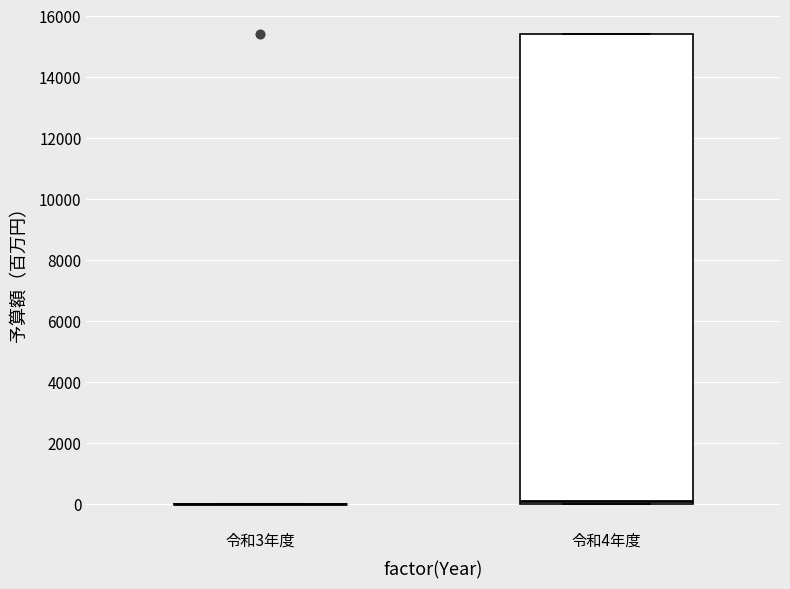

Reading left to right, transcribe this box plot: for each box, give where its median line is, the range the box spans, and where its two whiskers end, as read against the y-axis. The values are not printed on the chart, so give them approximately, as read against the axis.

令和3年度: box collapsed to a line at 0, whiskers 0 to 0
令和4年度: median 200, box 0 to 15400, whiskers 0 to 15400